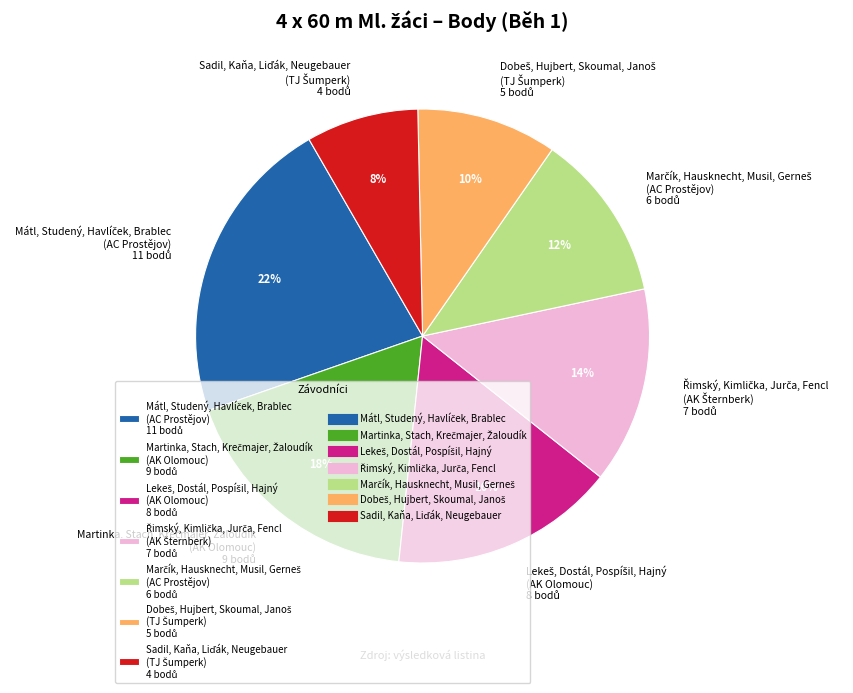

Is there any slice that represents more than half of the pie?

No